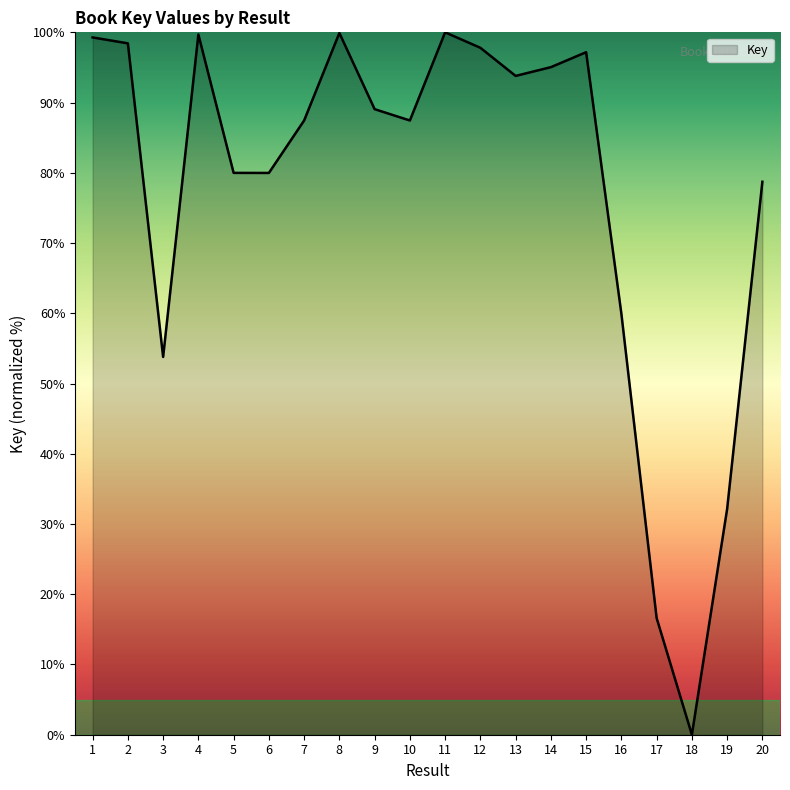

Approximately how many times larger is the value at 16 compared to 3?

1.1